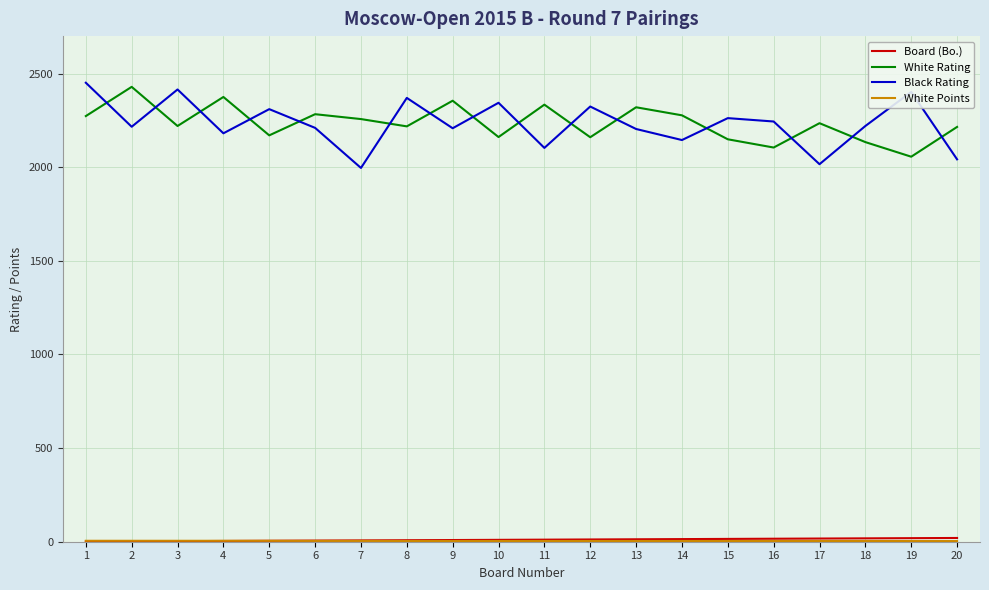

What is the minimum value shown in the chart?

1.0